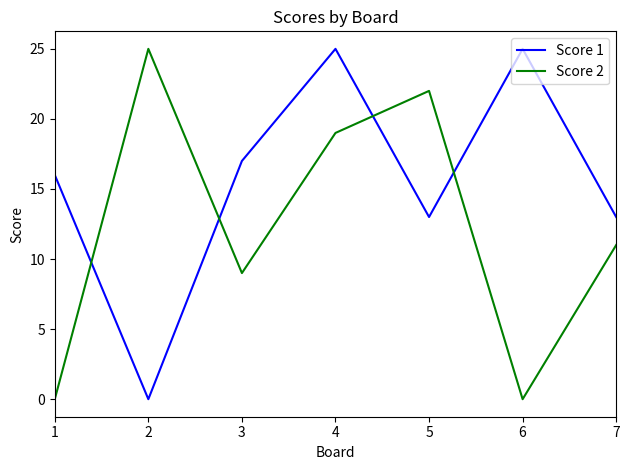

Which series changed the most between 4 and 6?

Score 2